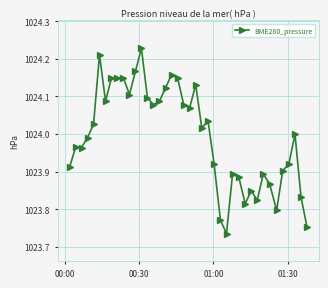

True or false: the data has more than 0 interior local peaks.

True